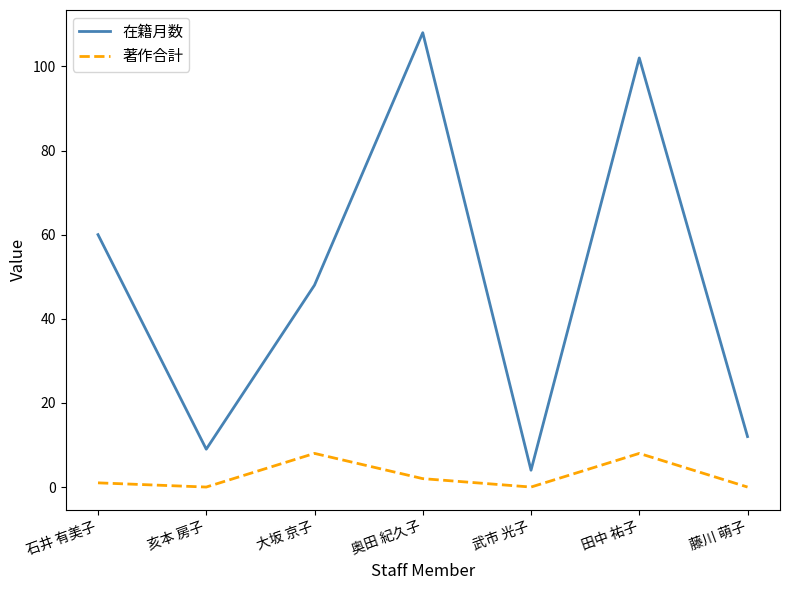

Is this an area chart (filled region under the line)?

No